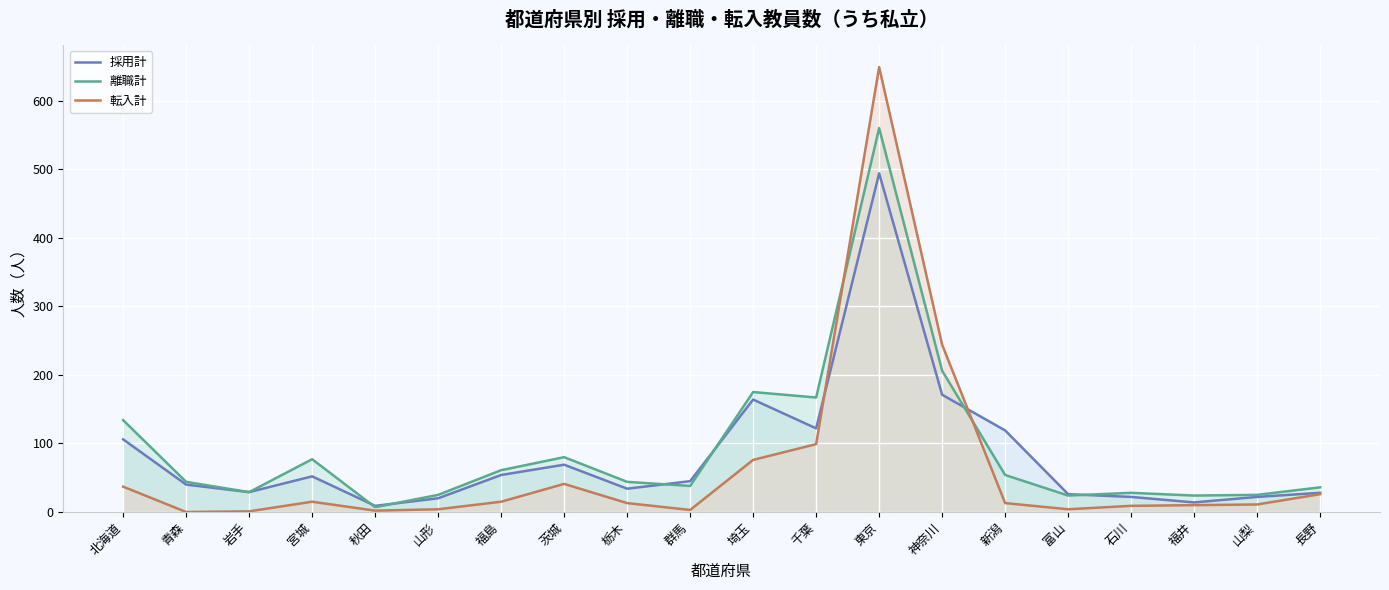

True or false: 転入計 has more than 2 points higher than both neighbors.

True